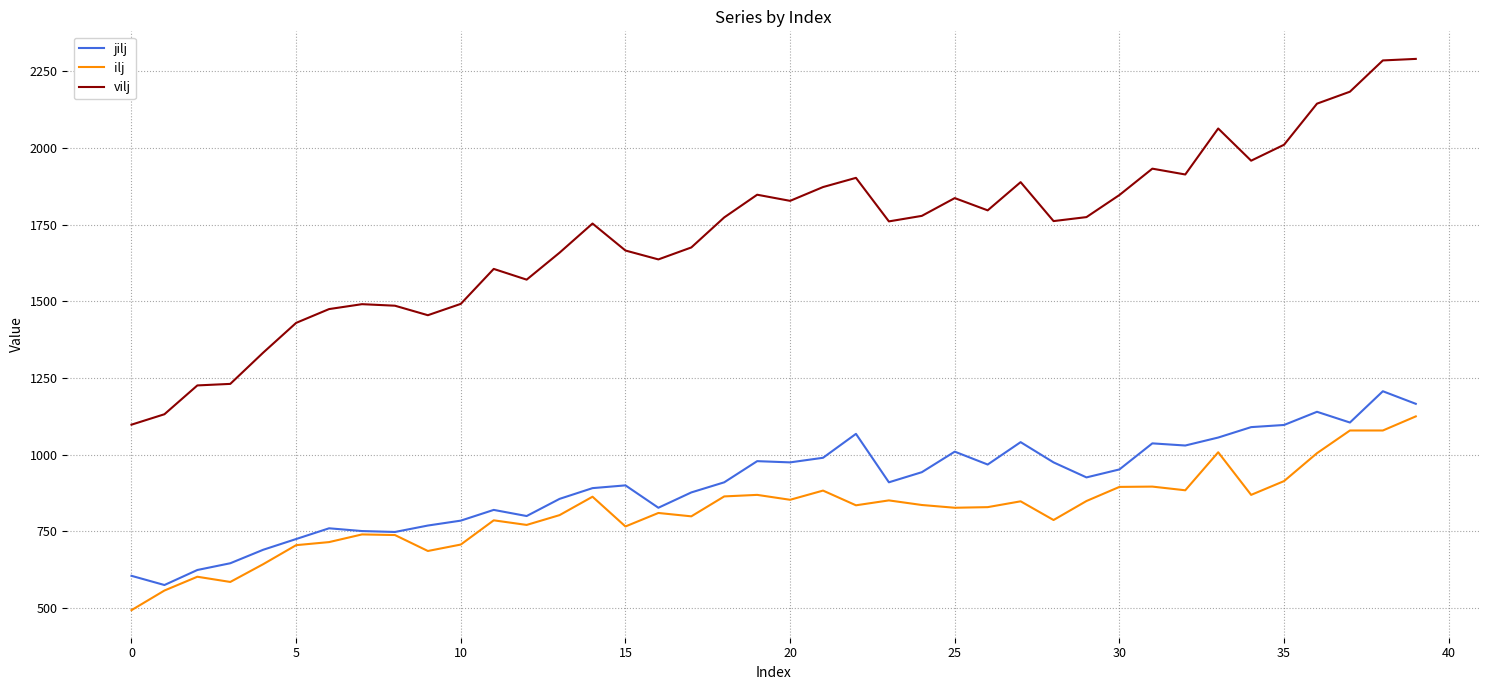

Rank the series by their maximum value, from lowest to highest.

ilj, jilj, vilj